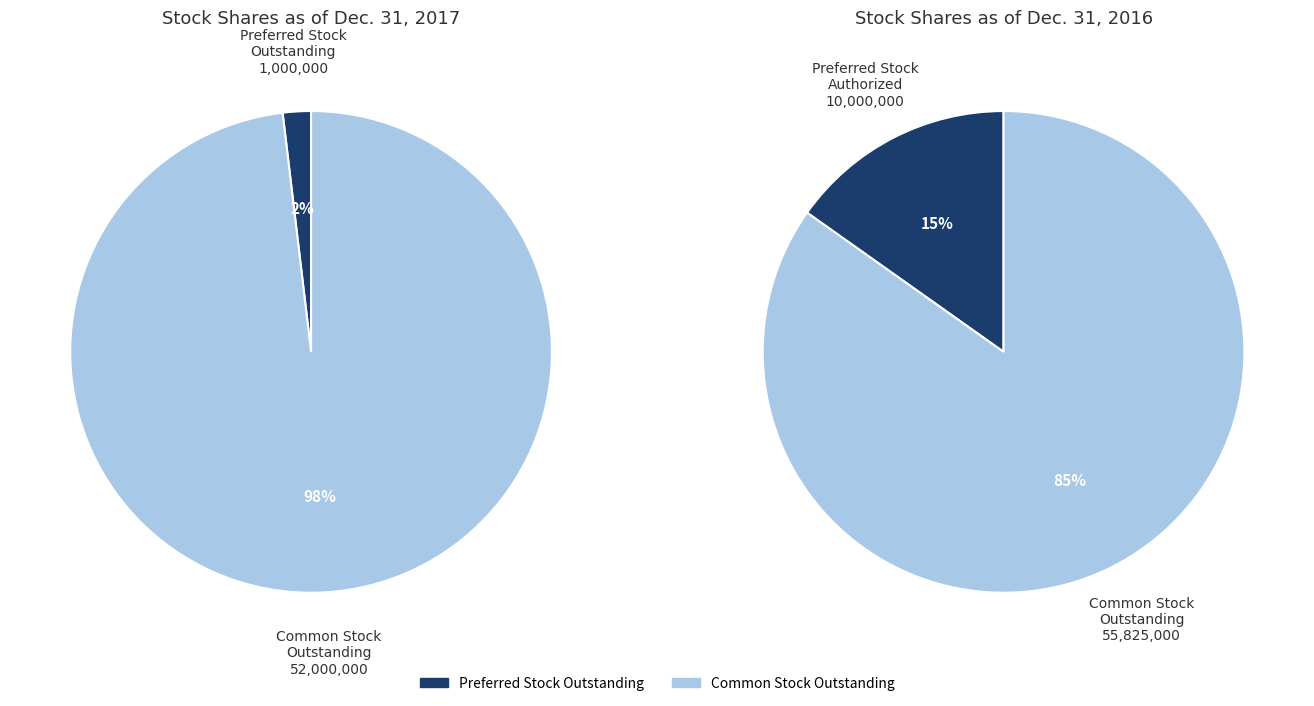

Rank the series by their maximum value, from lowest to highest.

values_2017, values_2016